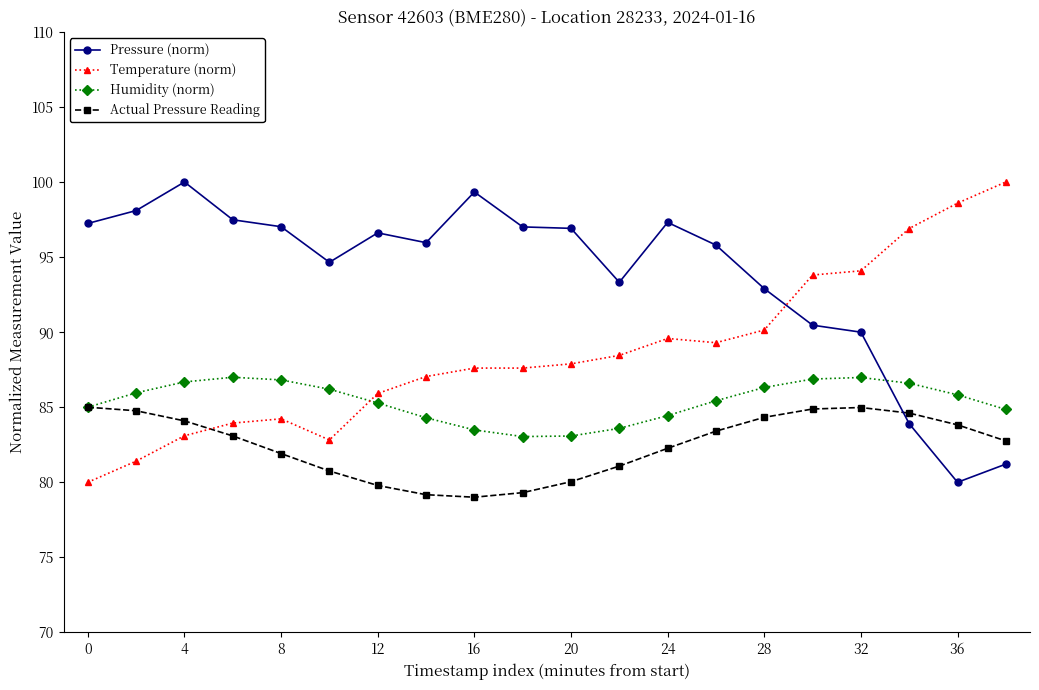

Which series has the largest total across all categories?

Pressure (norm)